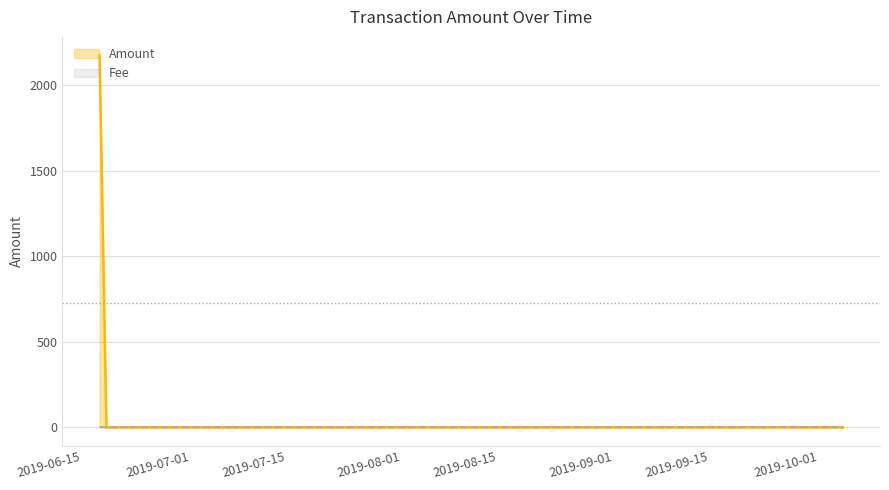

What position from the left is 2019-07-01?

2